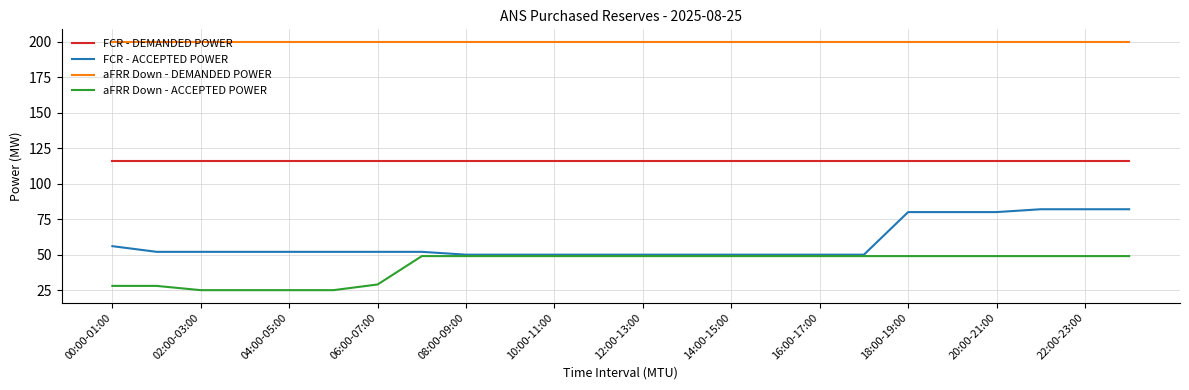

What is the smallest value displayed?

25